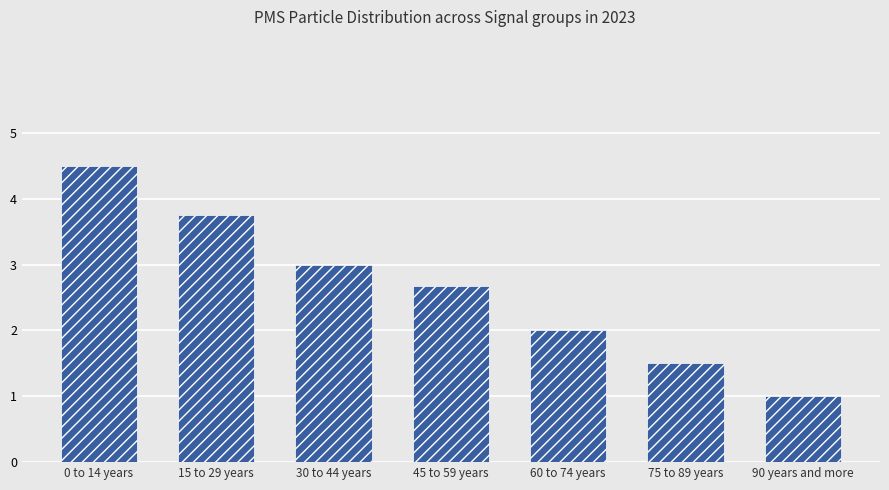

How many bars are there in total?

7